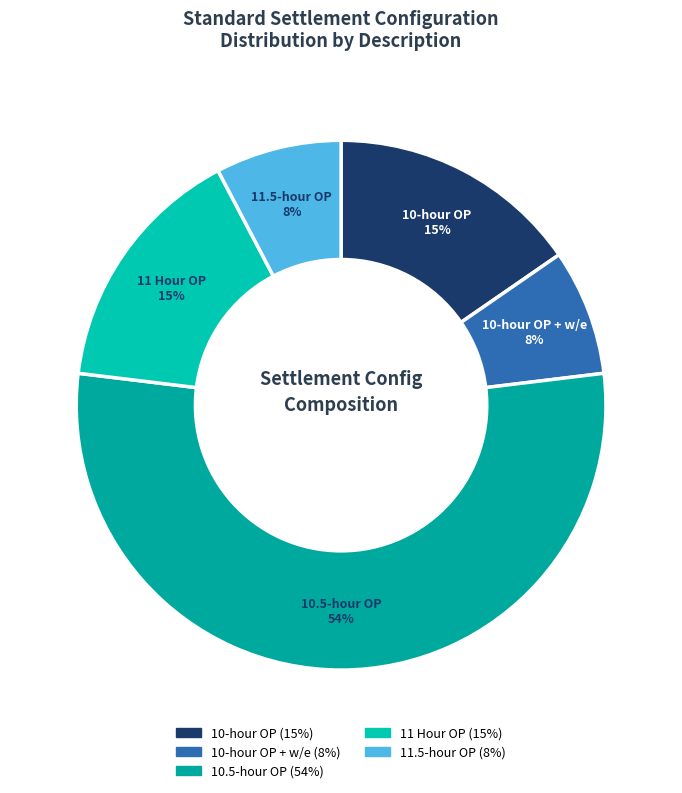

To the nearest percent, what is the difference between the largest and smallest slice percentages?

46%